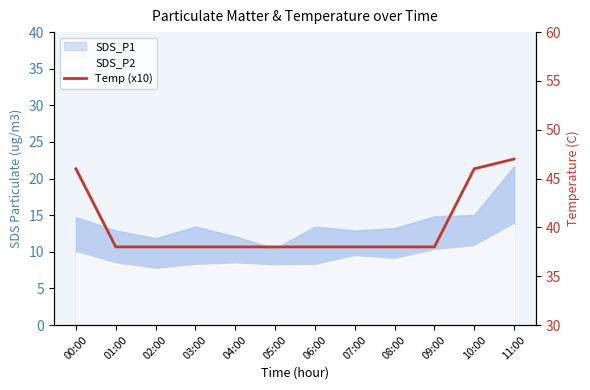

The chart shows a value of 38 at 09:00. True or false?

True